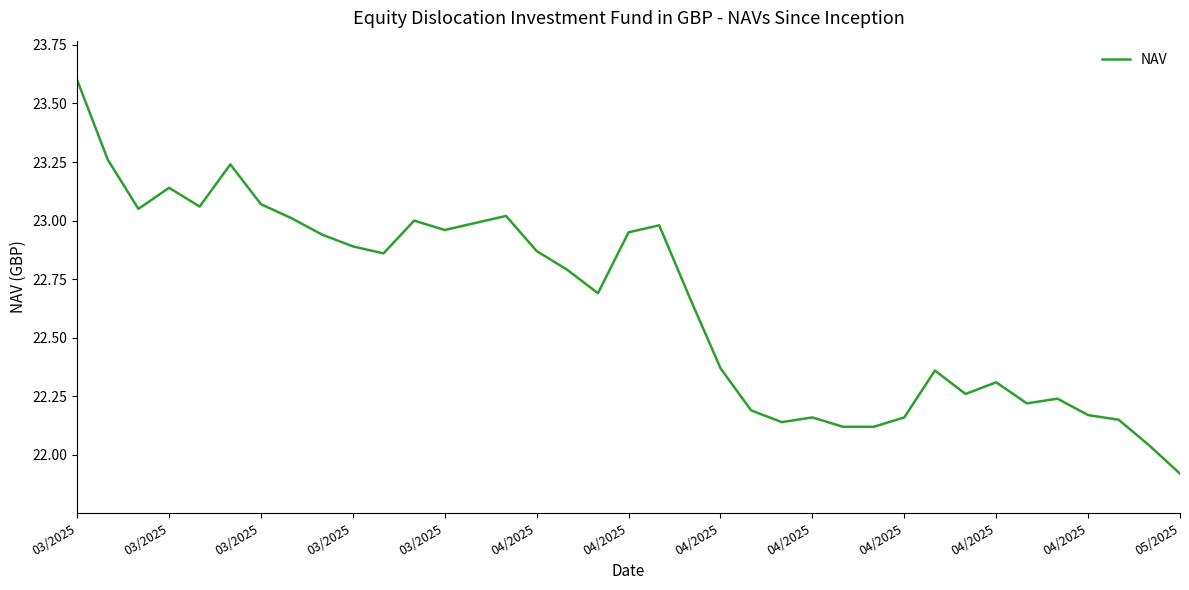

What is the greatest value displayed?

23.6